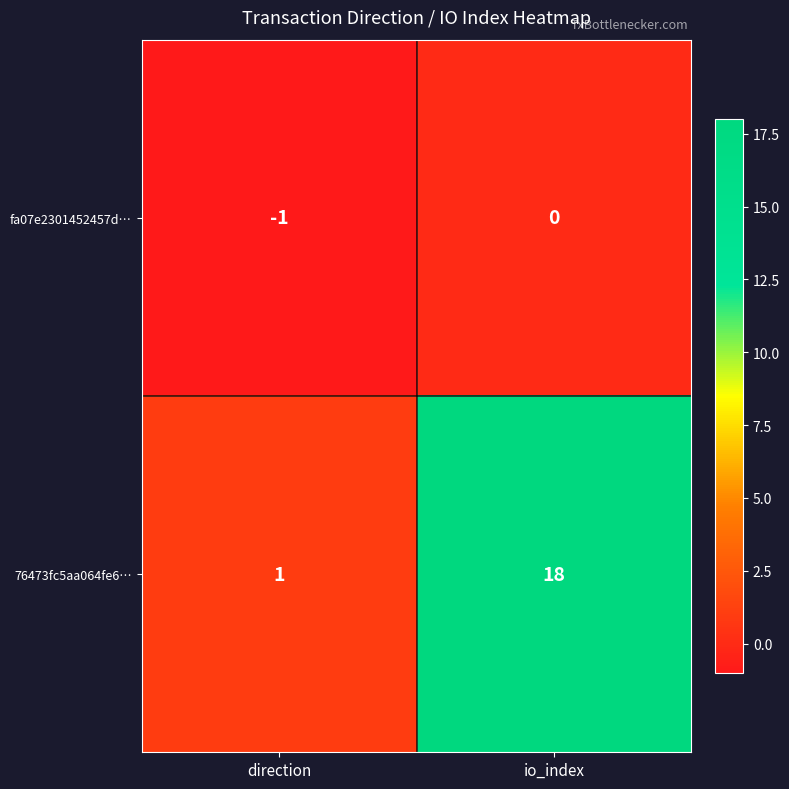

List the series in order of their overall mean, lowest first.

fa07e2301452457d…, 76473fc5aa064fe6…